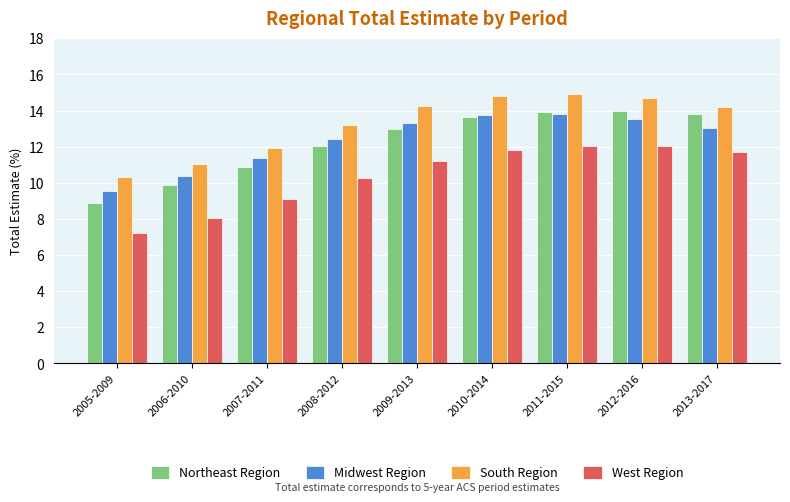

Rank the series by their maximum value, from highest to lowest.

South Region, Northeast Region, Midwest Region, West Region